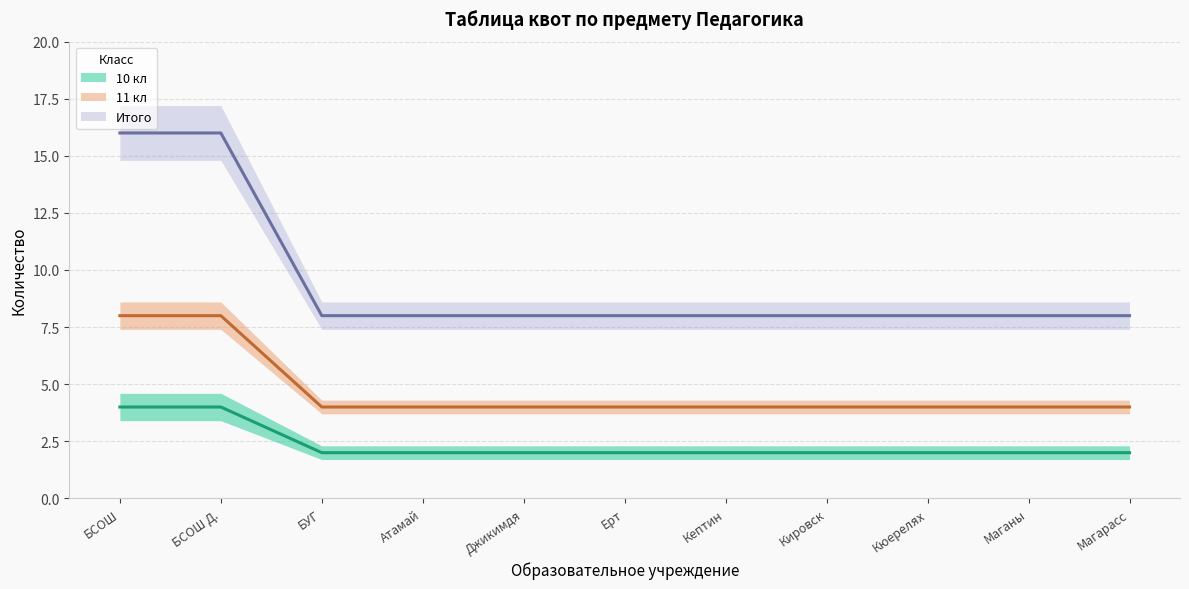

True or false: Итого (линия) has a value of 8 at Кировск.

True